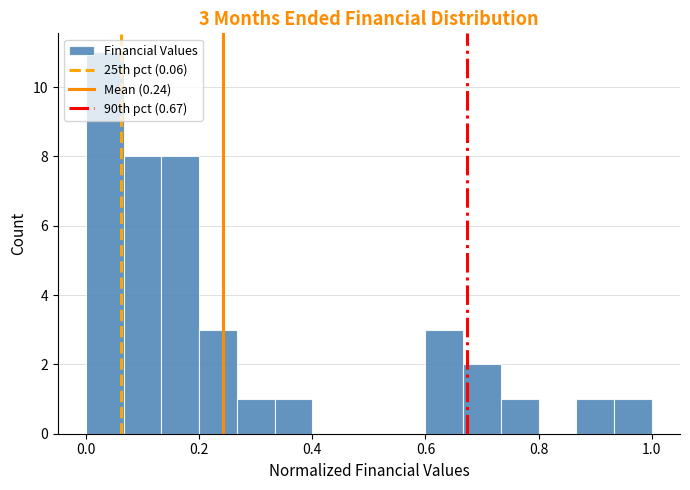

Around what value on the x-axis is the tallest bar? Give the approximate position of its centre, as read against the axis.

0.04